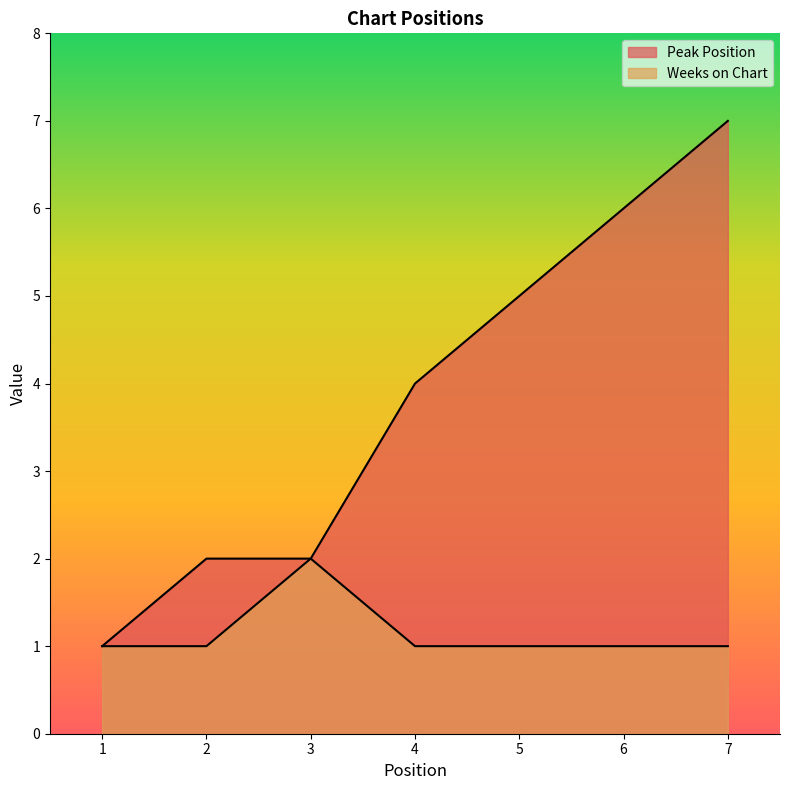

What is the sum of all Weeks on Chart values?

8